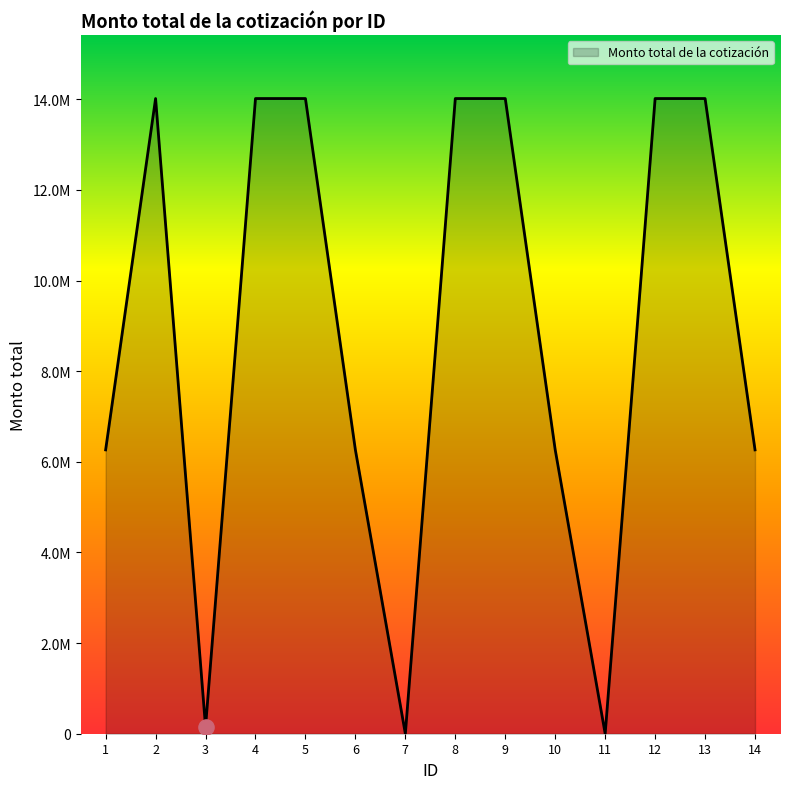

Is this an area chart (filled region under the line)?

Yes